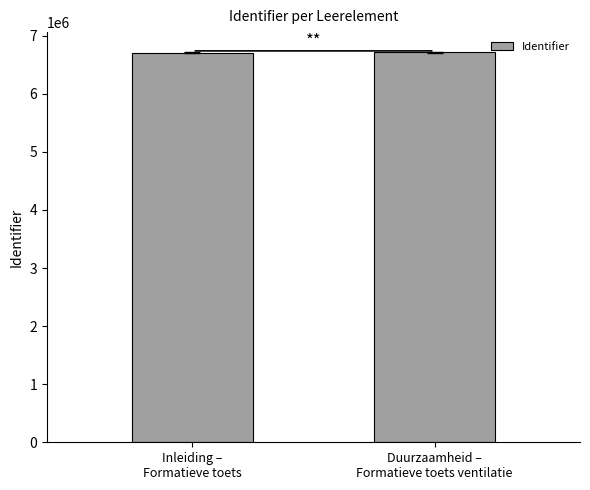

What is the sum of all values?

13424702.0